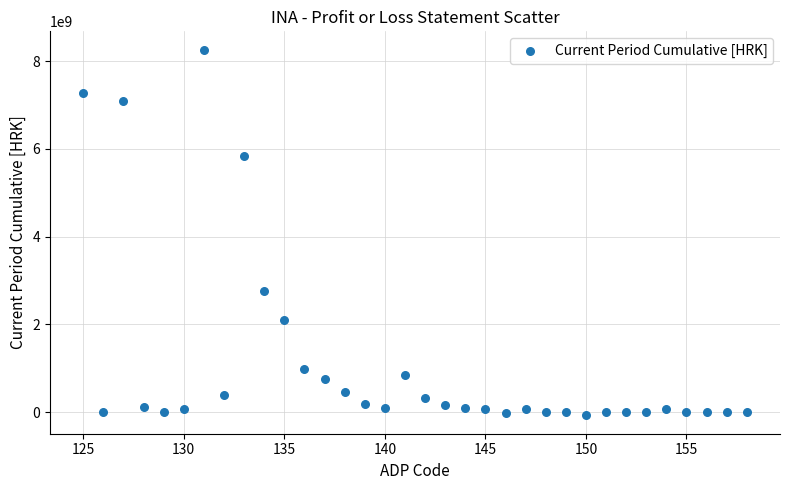

What Y value in the scatter plot is closest to 4091500000?

2757000000